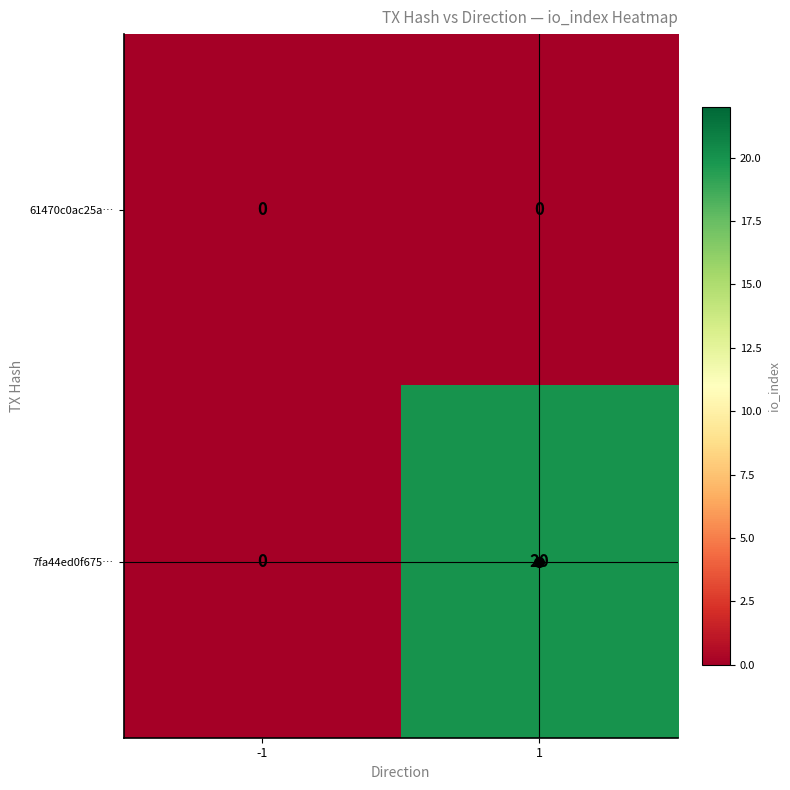

What is the maximum value shown in the chart?

20